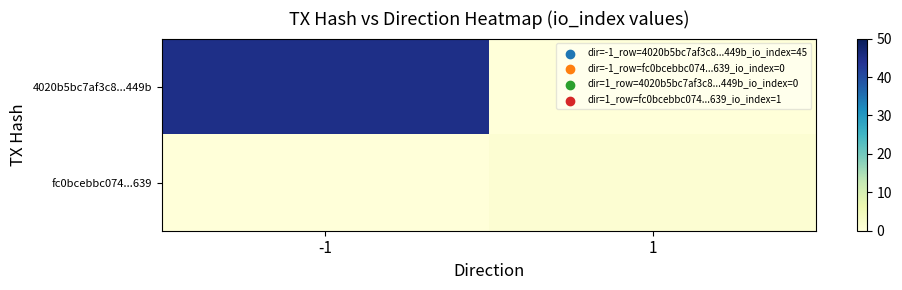

How many data points does each series have?

2